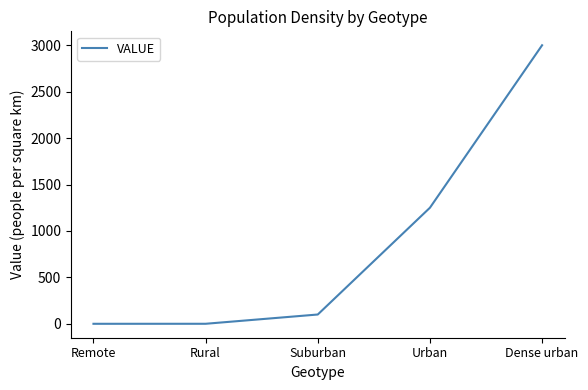

Which has a higher value, Dense urban or Remote?

Dense urban